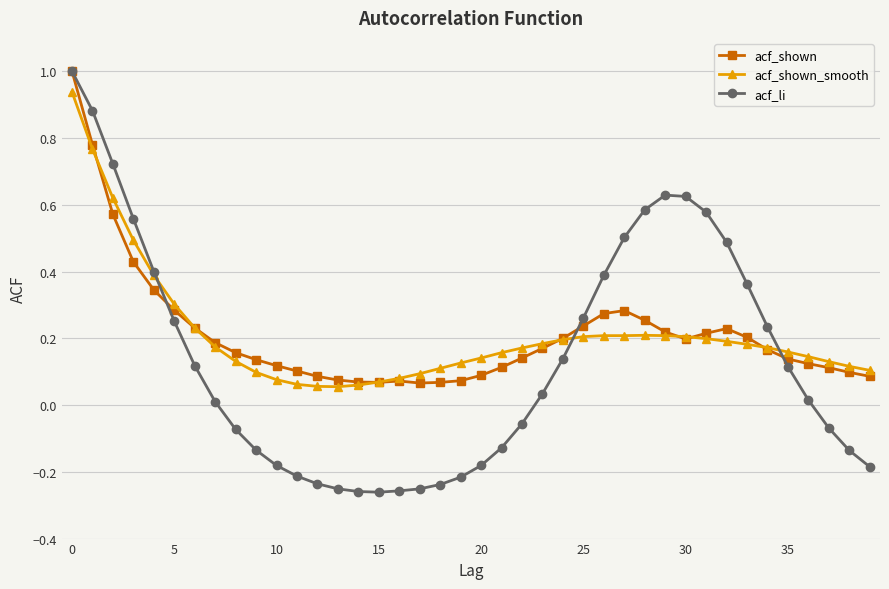

Which series ends up on top after the final intersection of acf_shown and acf_li?

acf_shown